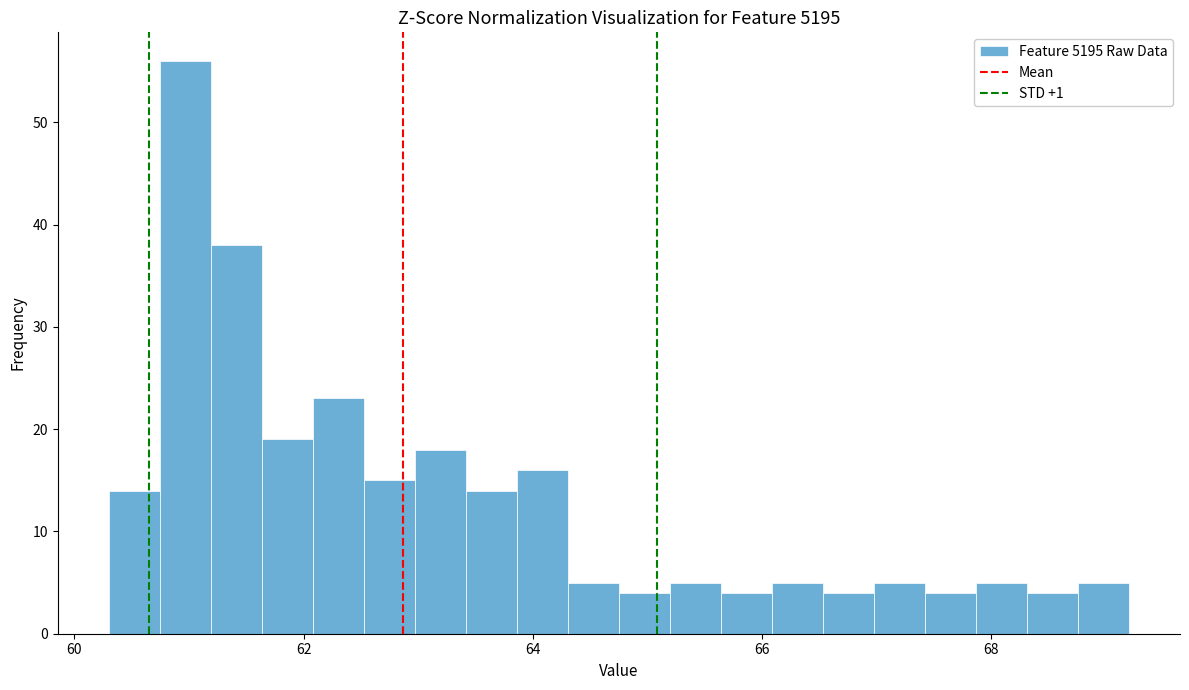

Read against the x-axis, roughly where is the centre of the tallest bar?

61.0